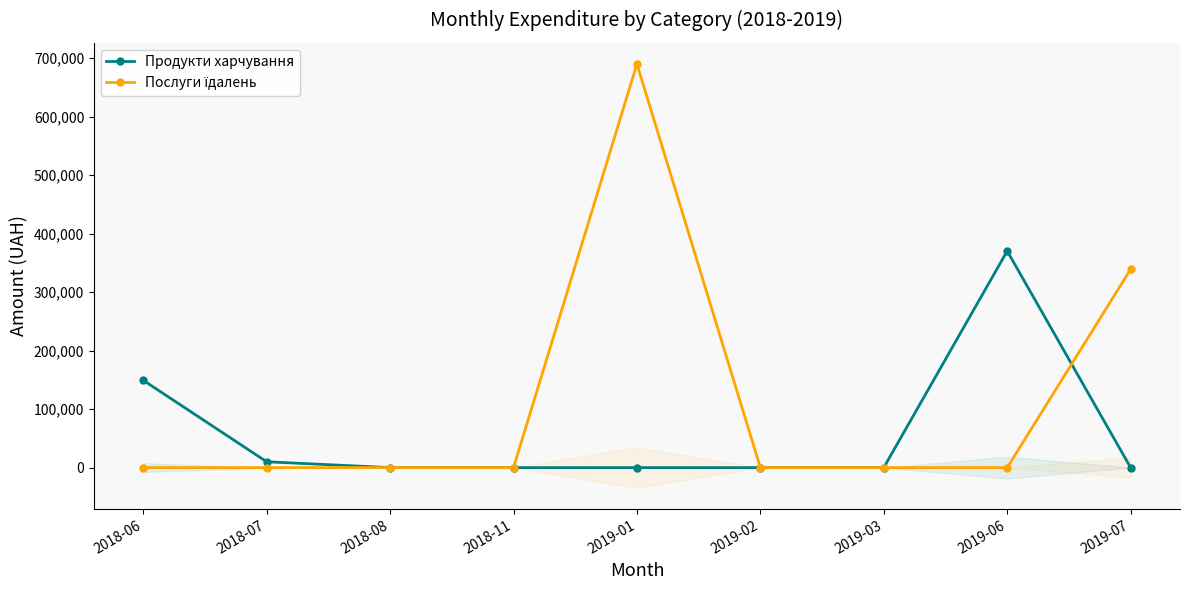

List the labels in order of Послуги їдалень value, smallest first.

2018-06, 2018-07, 2018-08, 2018-11, 2019-02, 2019-03, 2019-06, 2019-07, 2019-01